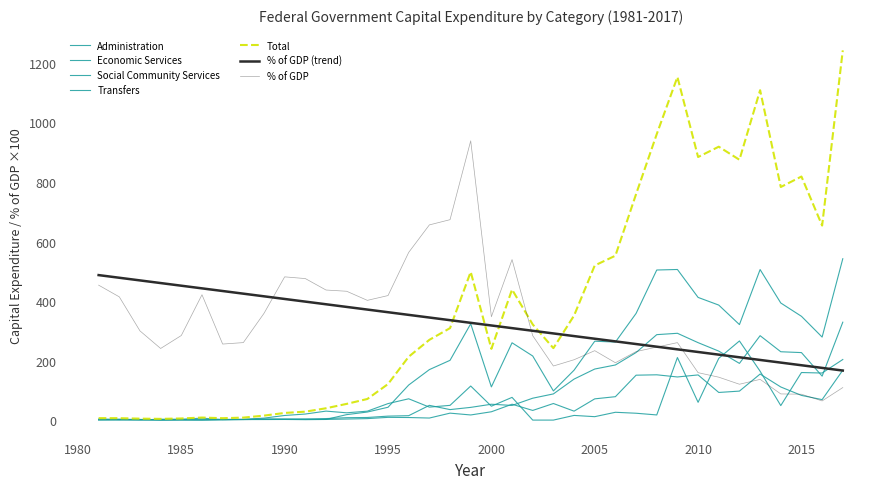

Is this an area chart (filled region under the line)?

No